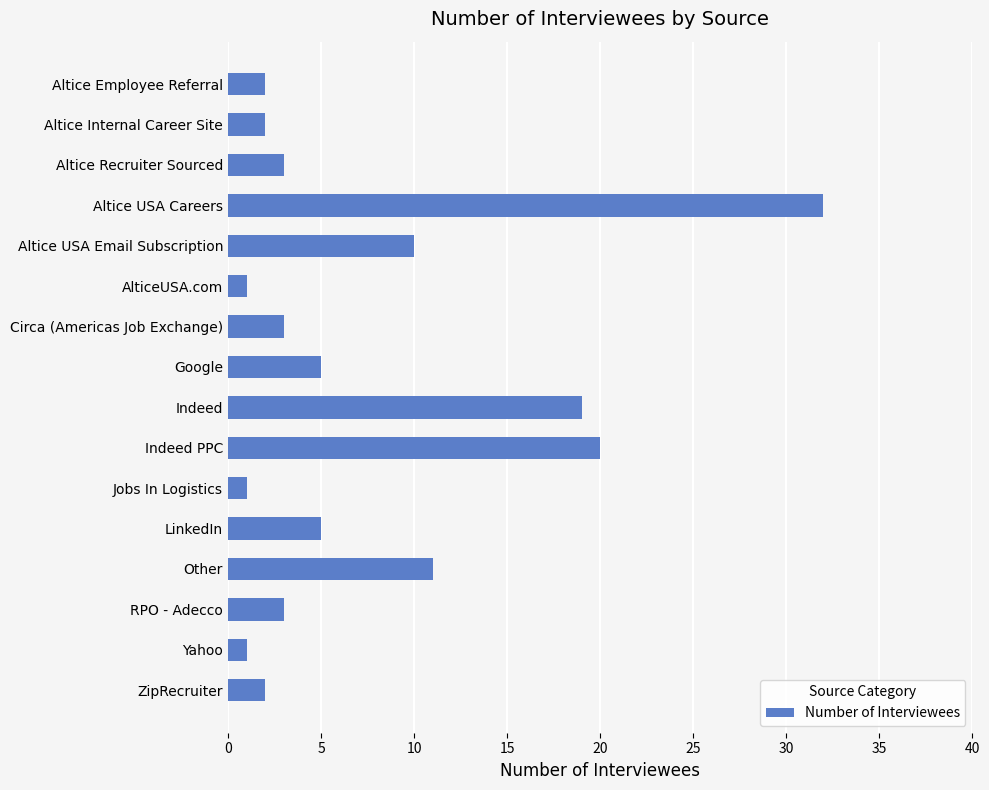

Reading top to bottom, extract all data points from this chart.

Altice Employee Referral=2	Altice Internal Career Site=2	Altice Recruiter Sourced=3	Altice USA Careers=32	Altice USA Email Subscription=10	AlticeUSA.com=1	Circa (Americas Job Exchange)=3	Google=5	Indeed=19	Indeed PPC=20	Jobs In Logistics=1	LinkedIn=5	Other=11	RPO - Adecco=3	Yahoo=1	ZipRecruiter=2